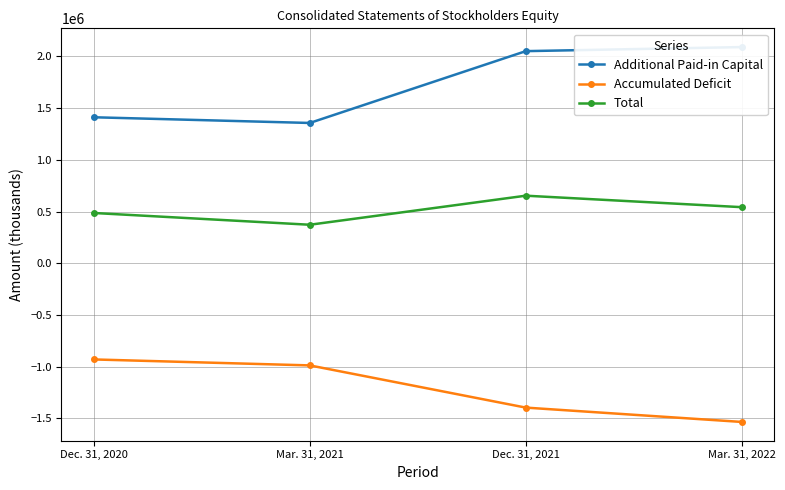

How many lines are shown in the chart?

3